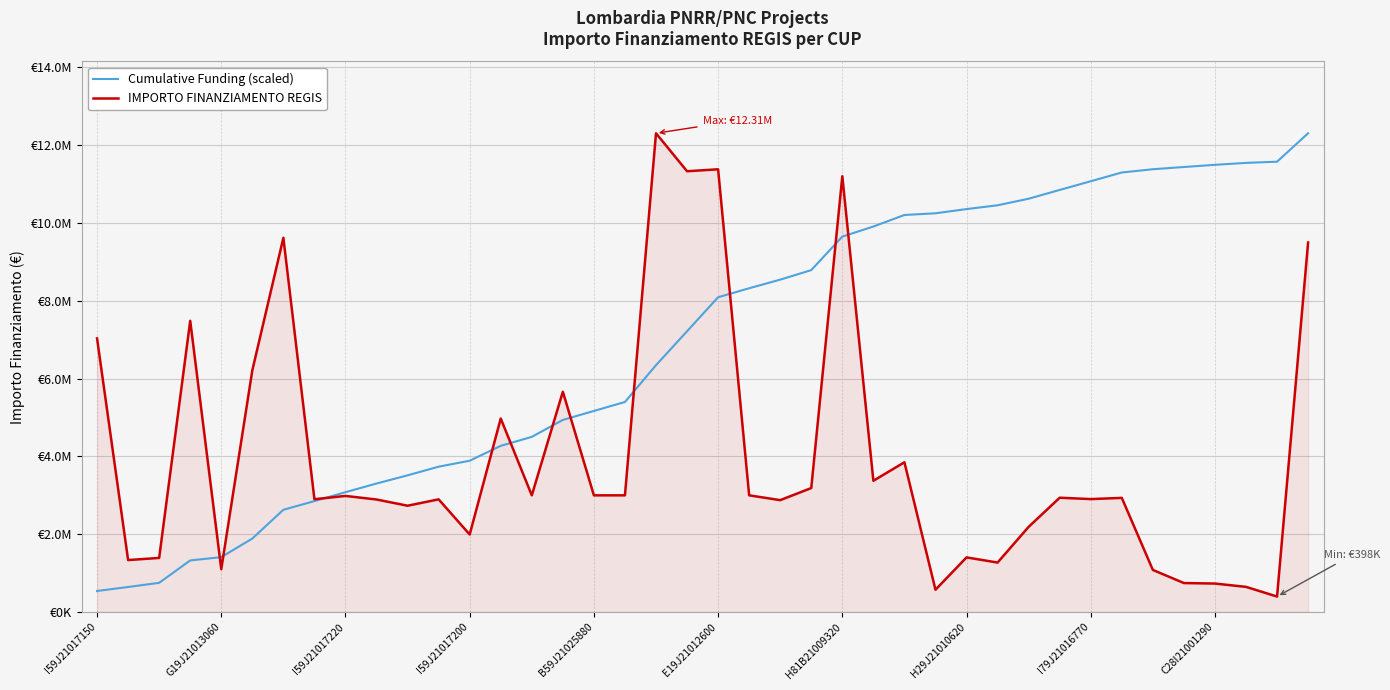

Does the chart display data point markers on the line(s)?

No